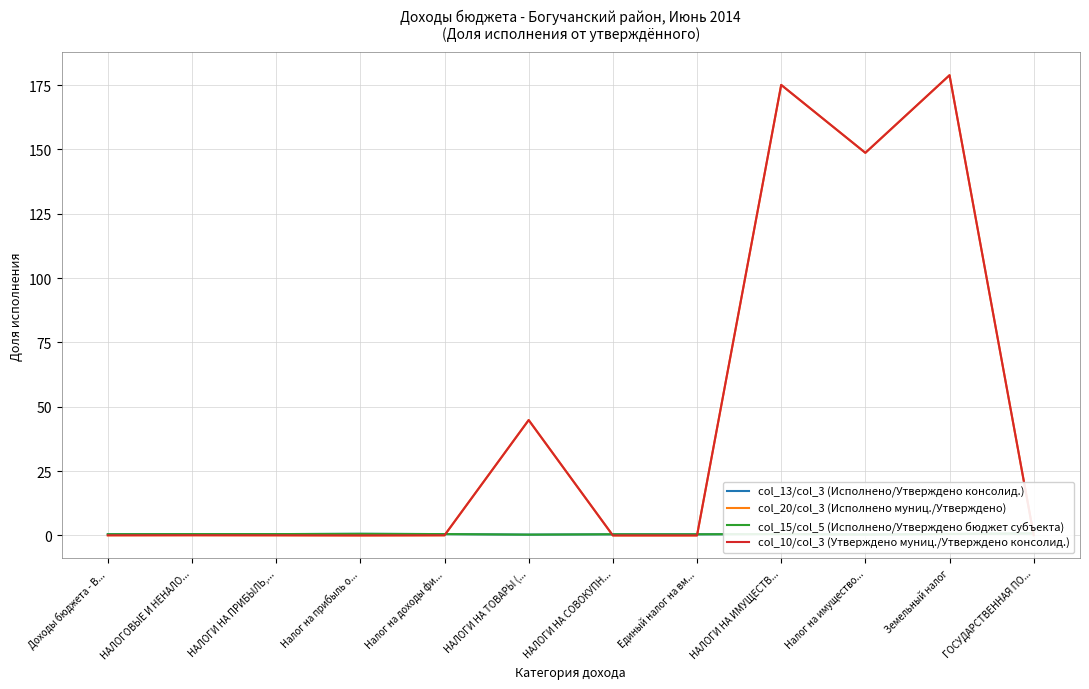

Does the chart display data point markers on the line(s)?

No